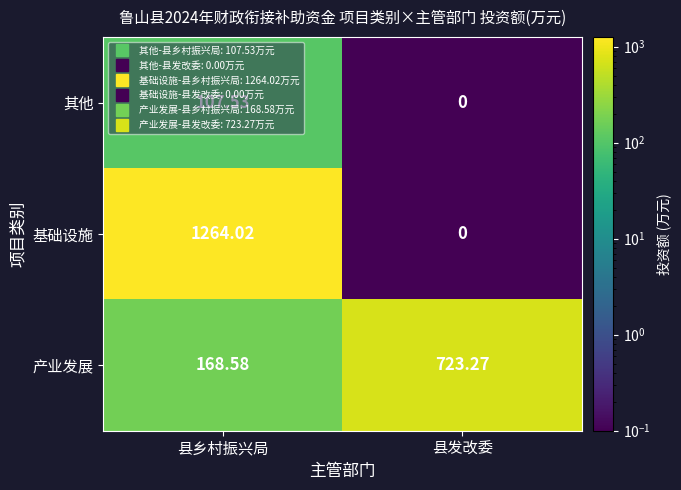

At which label does 产业发展 reach its minimum?

县乡村振兴局